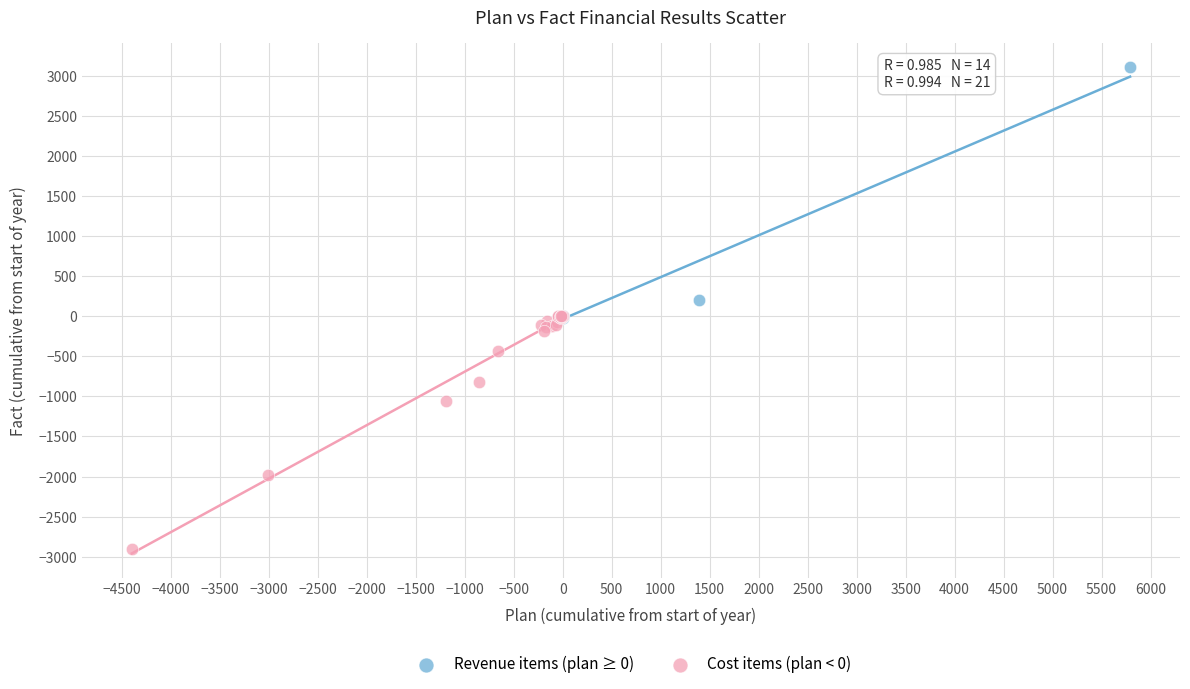

What are all the series names shown in the legend?

Revenue items (plan ≥ 0), Cost items (plan < 0)